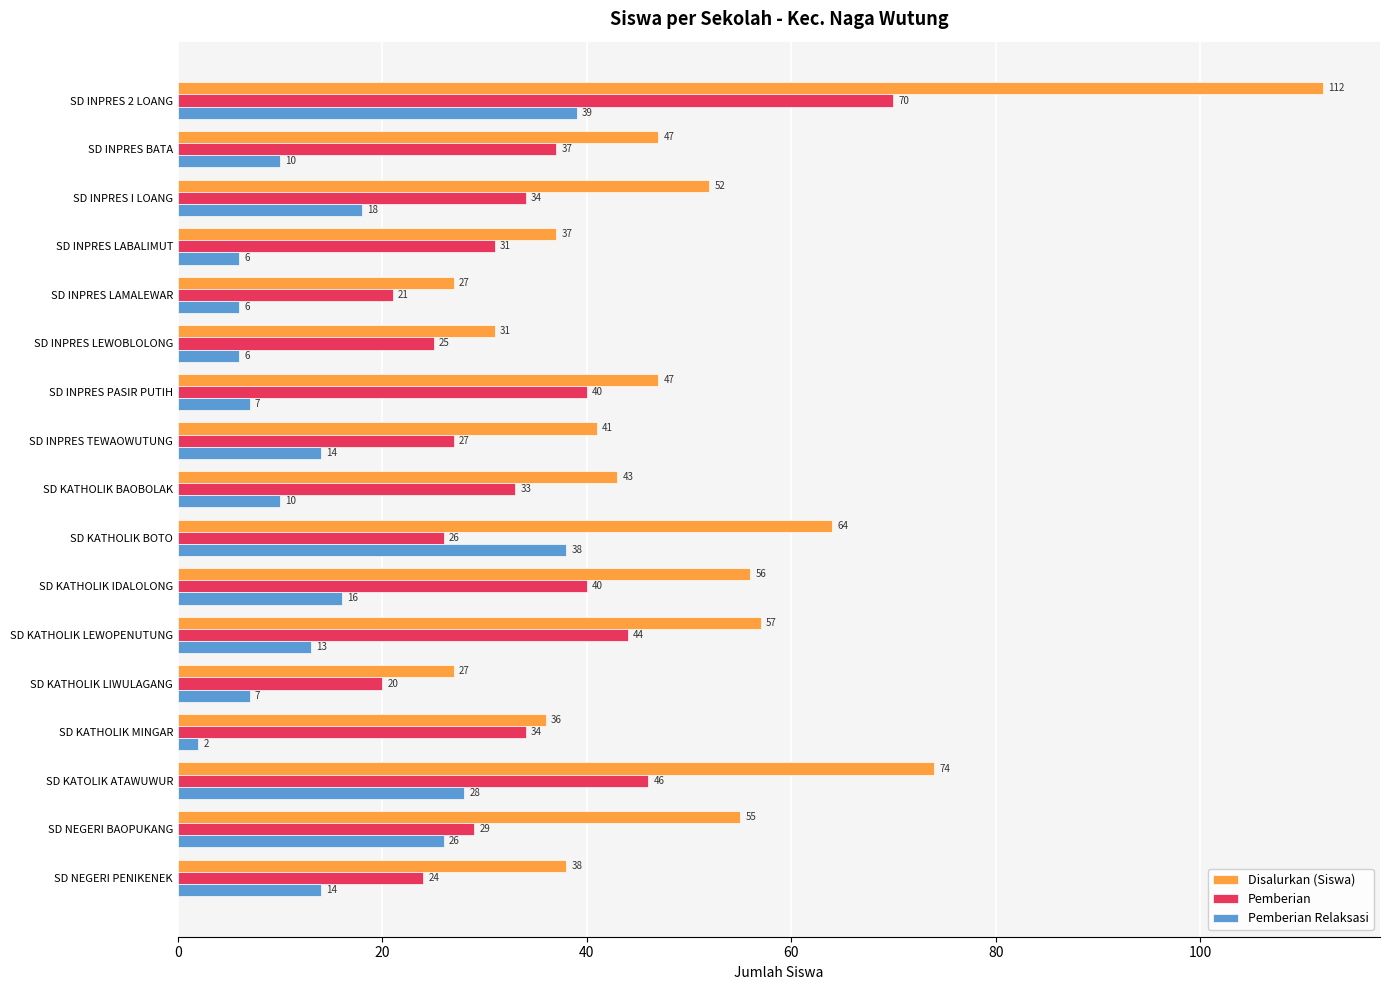

Is it true that Disalurkan (Siswa) equals 53 at SD INPRES LABALIMUT?

False